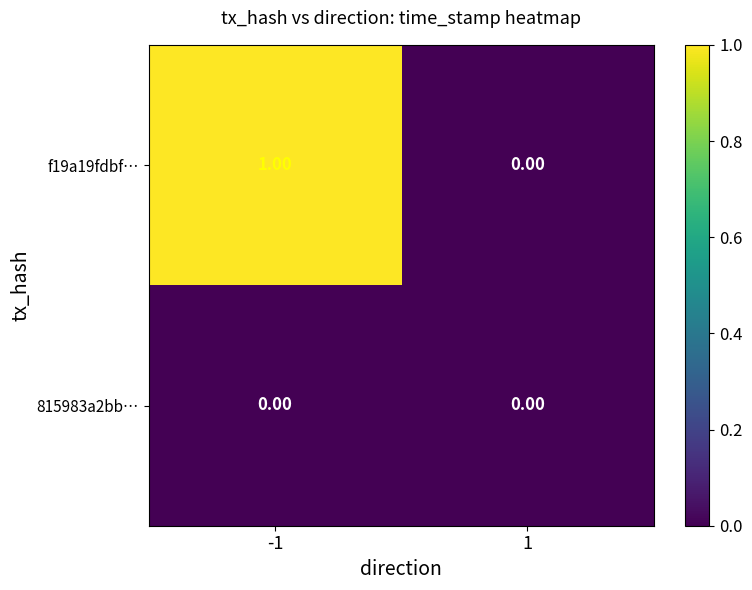

Count the number of categories in the chart.

2